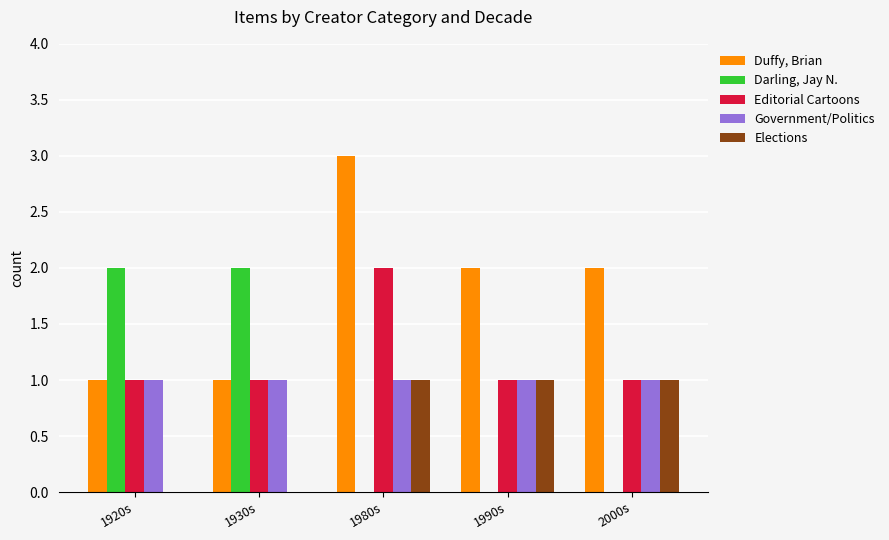

What is the total value across all series at 1990s?

5